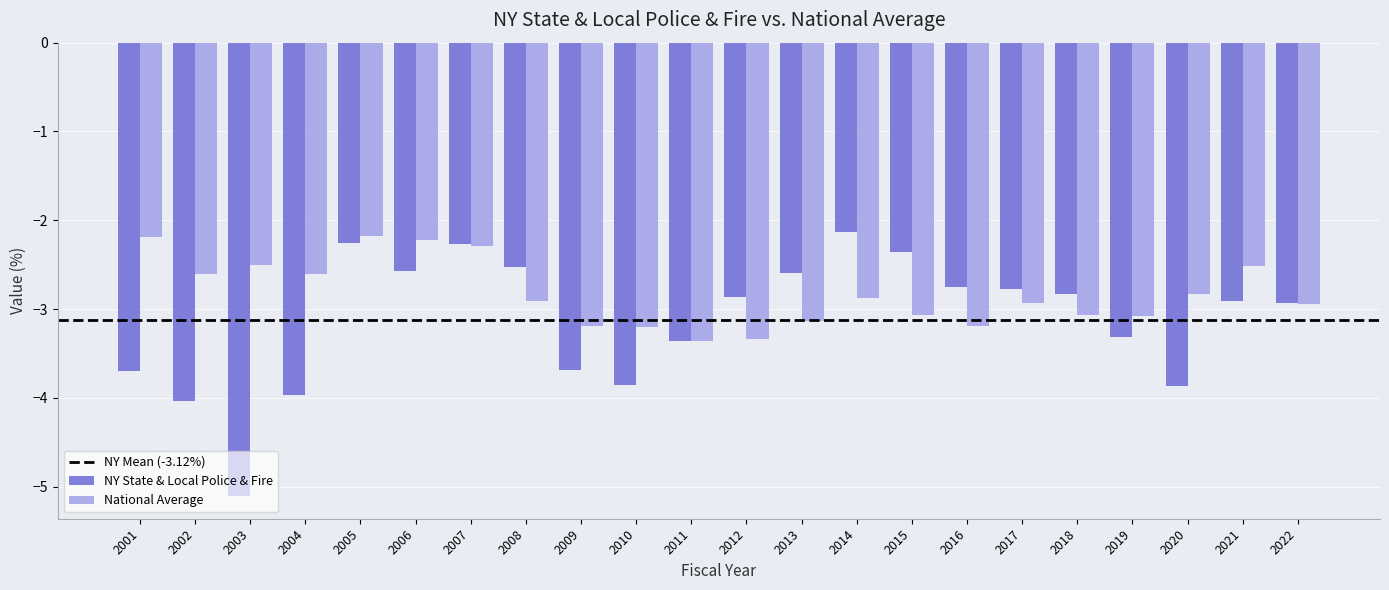

Which series changed the most between 2008 and 2016?

National Average